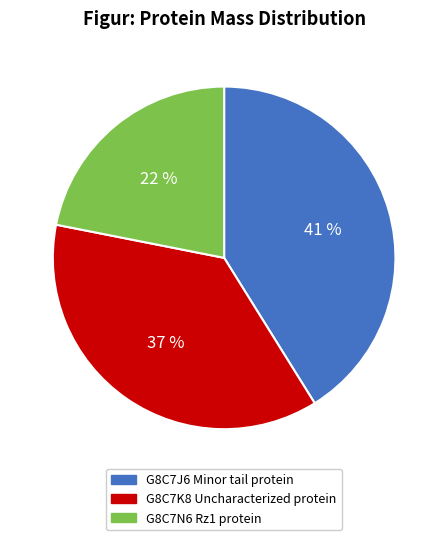

To the nearest percent, what portion does G8C7N6 Rz1 protein represent?

22%